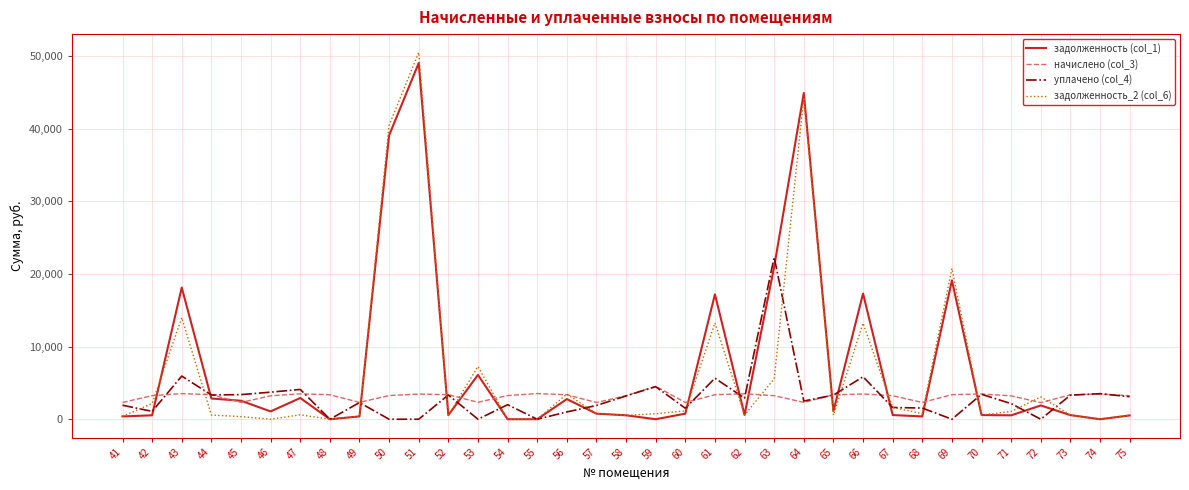

After their last crossing, which series has the higher values: задолженность_2 (col_6) or начислено (col_3)?

начислено (col_3)